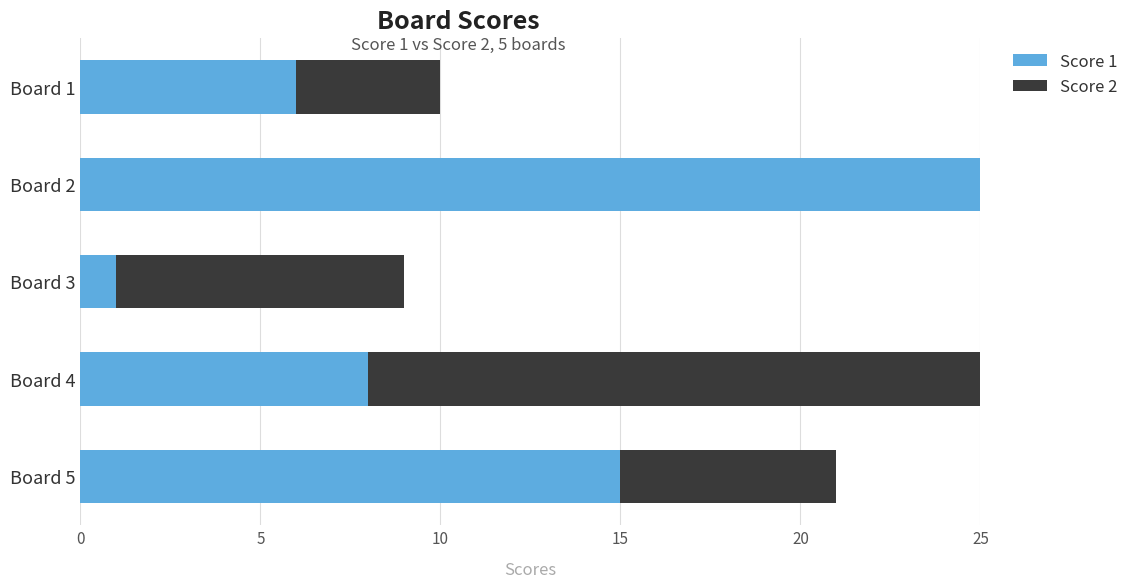

What is the total value across all series at Board 2?

25